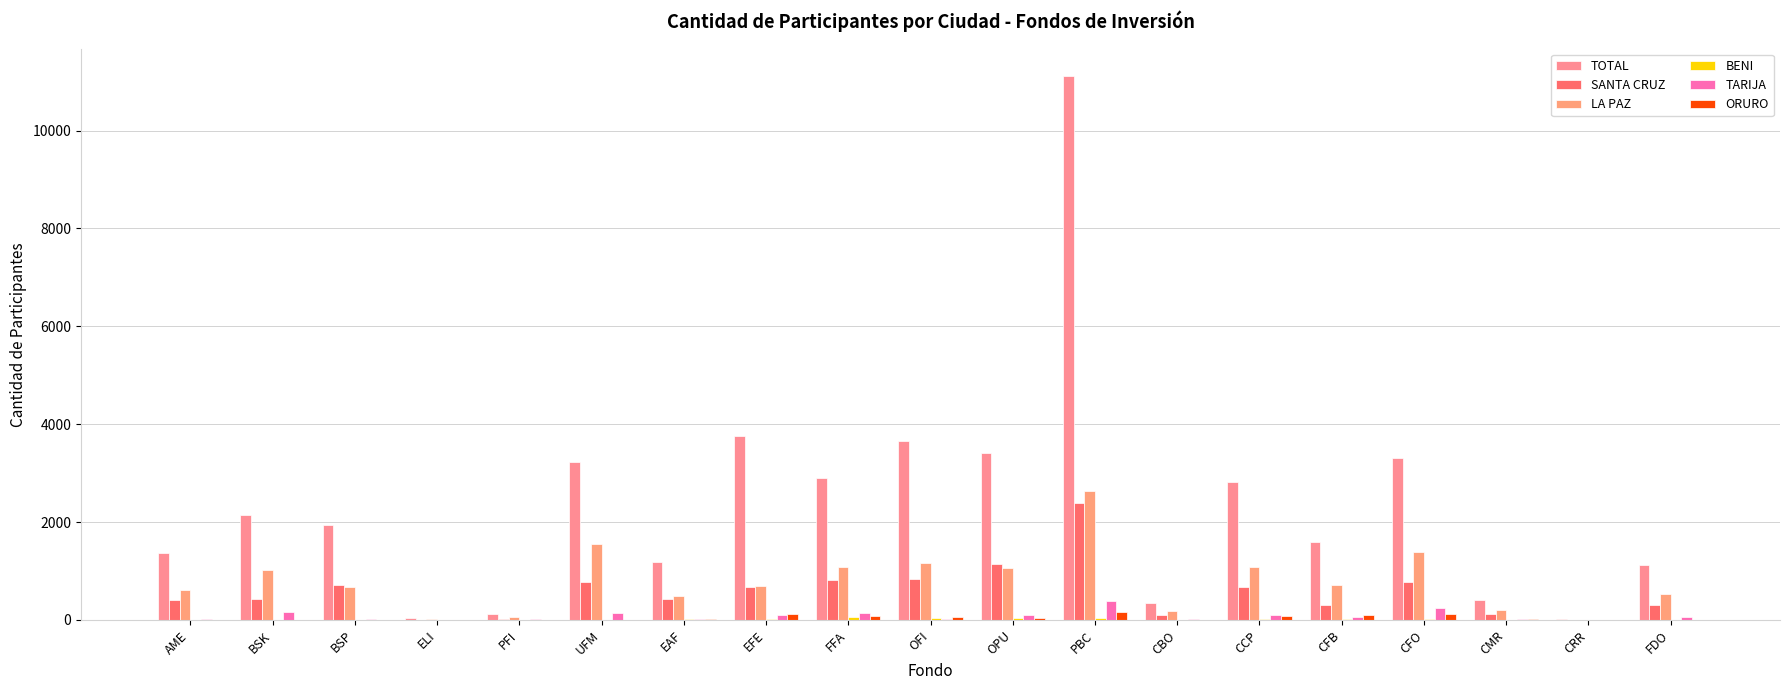

Which has a higher value, AME or CCP?

CCP